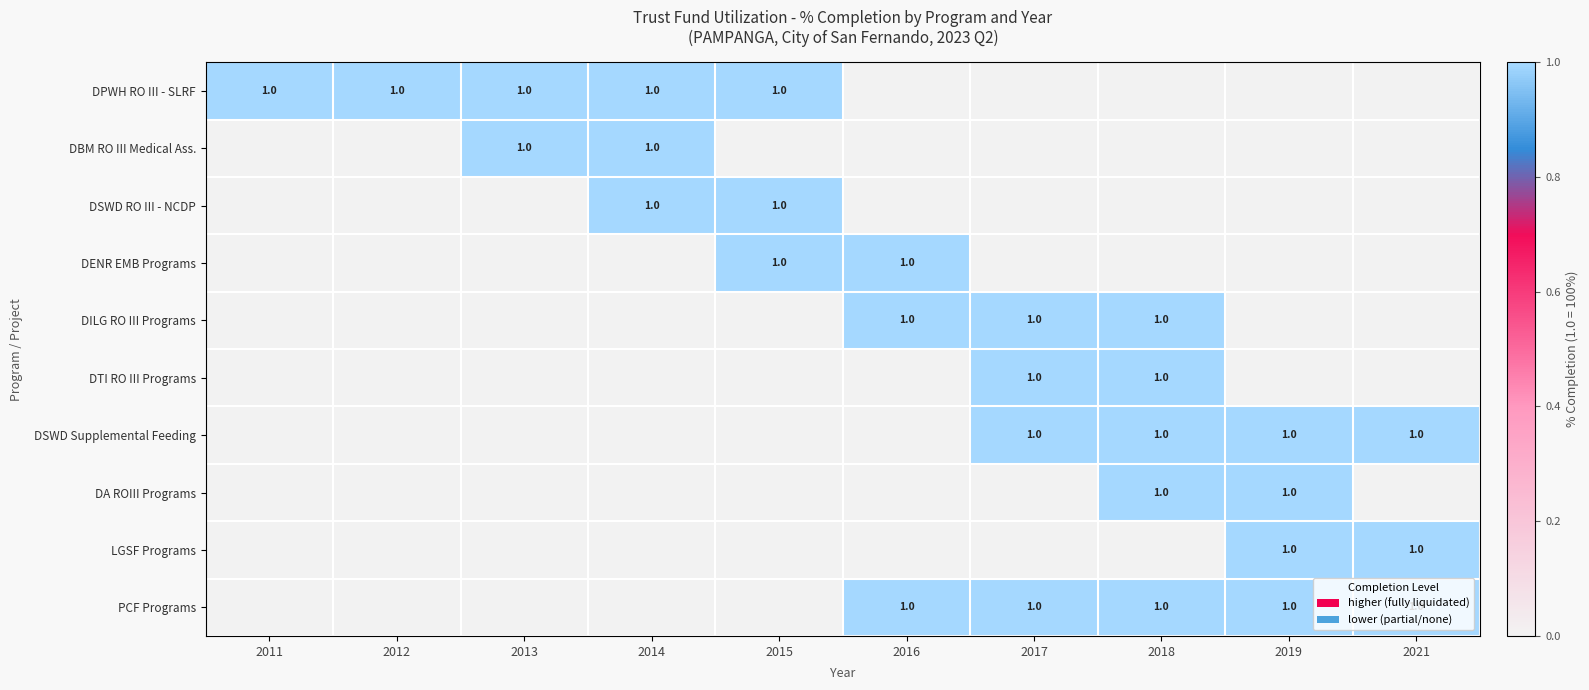

True or false: PCF Programs has a value of 2 at 2018.

False